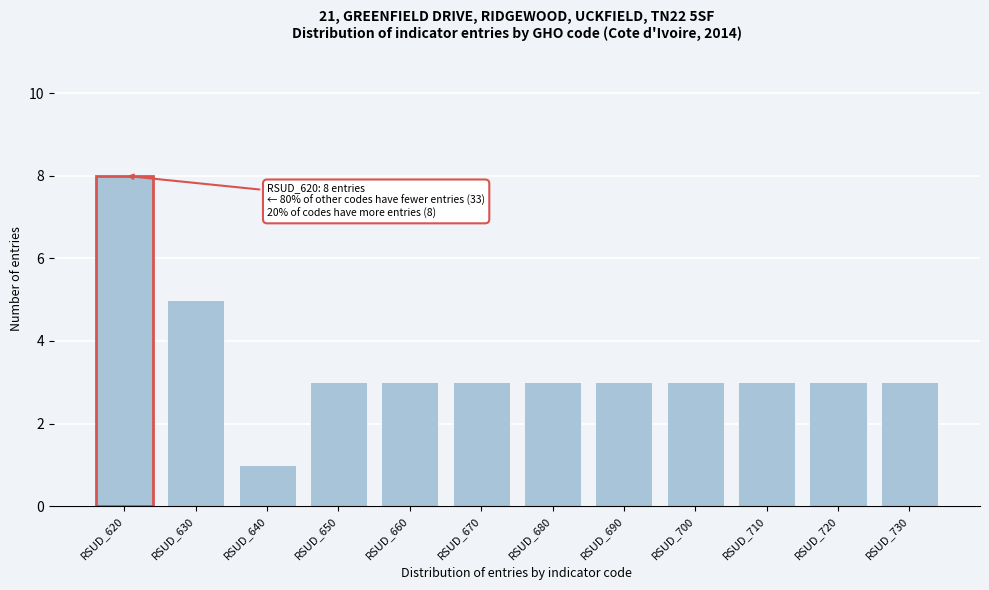

Reading left to right, transcribe all the data shown in this chart.

RSUD_620=8	RSUD_630=5	RSUD_640=1	RSUD_650=3	RSUD_660=3	RSUD_670=3	RSUD_680=3	RSUD_690=3	RSUD_700=3	RSUD_710=3	RSUD_720=3	RSUD_730=3